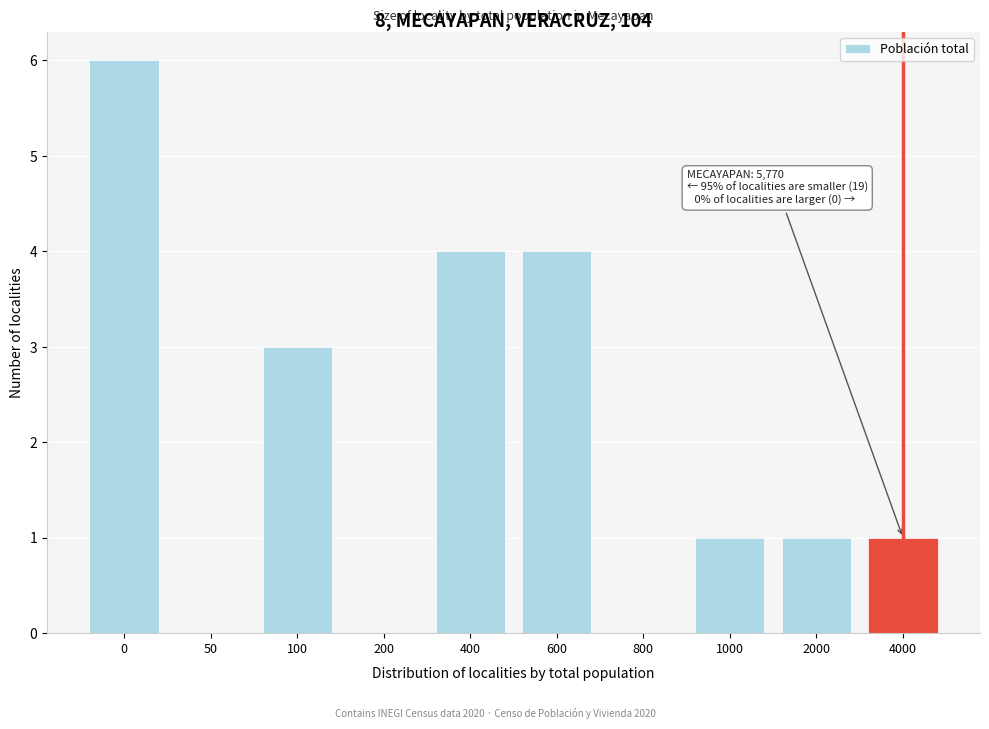

Reading right to left, list all the values displayed in this chart.

4000=1	2000=1	1000=1	800=0	600=4	400=4	200=0	100=3	50=0	0=6